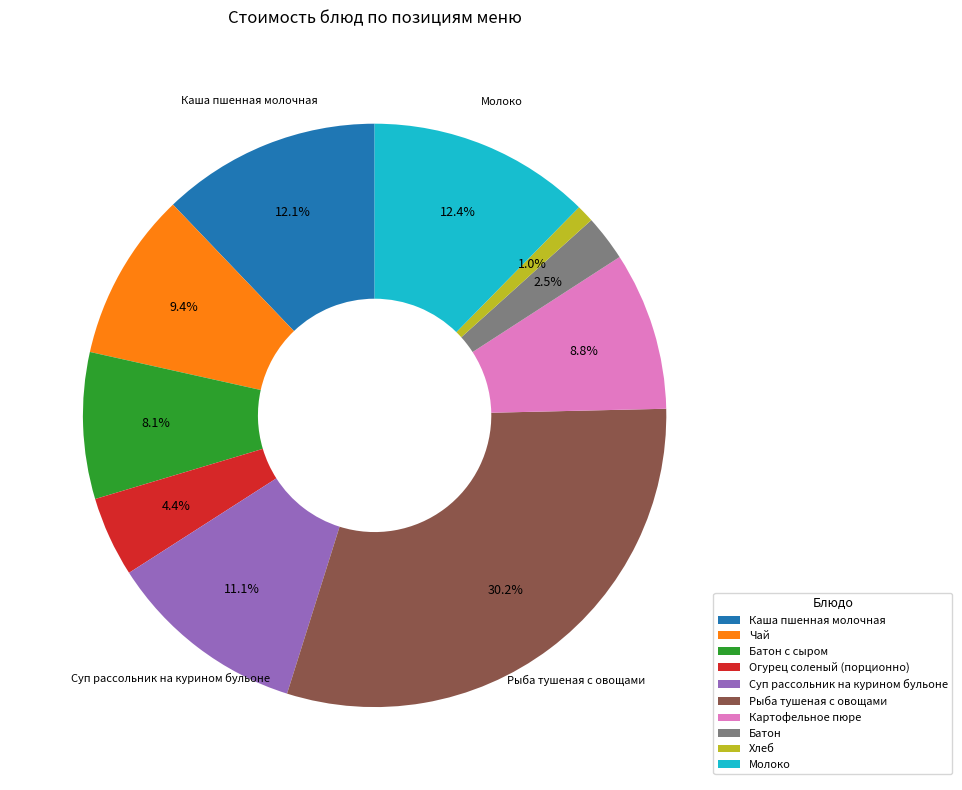

Is the sum of Молоко and Огурец соленый (порционно) greater than half?

No